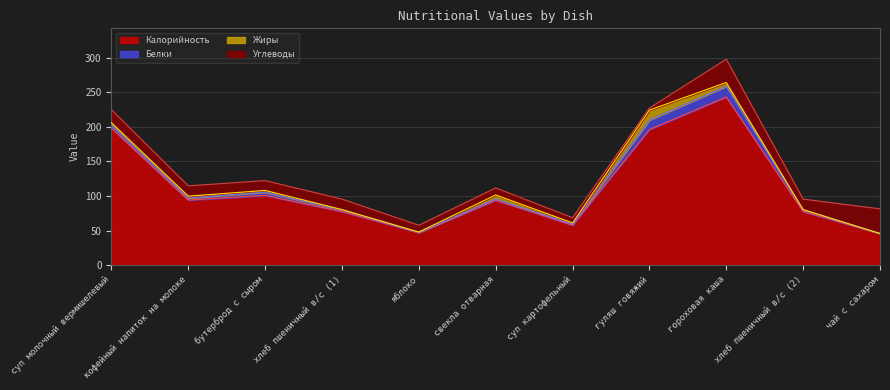

At how many categories does at least one series exceed 148?

3